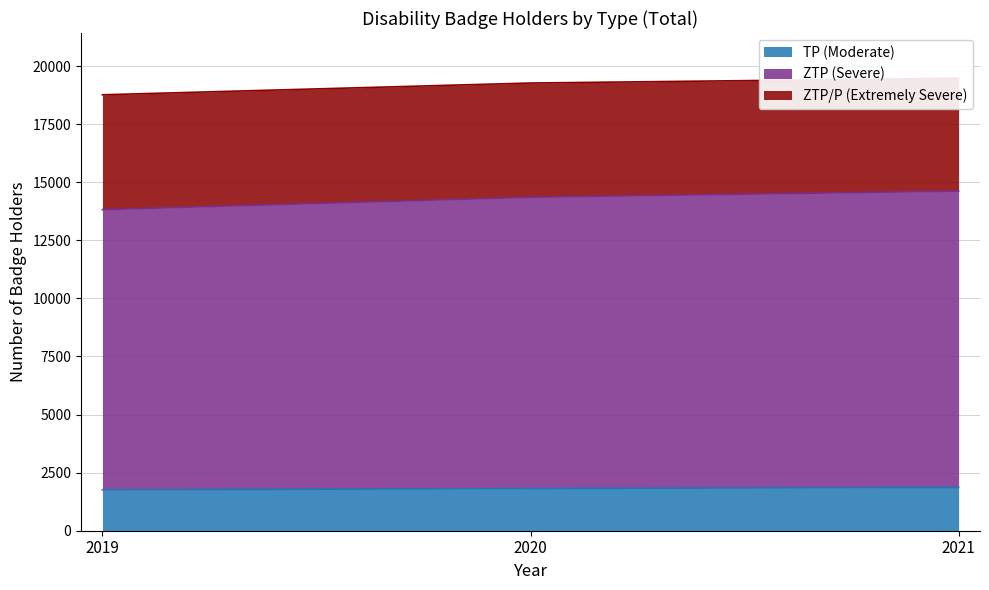

Which label corresponds to the smallest value in the chart?

2019